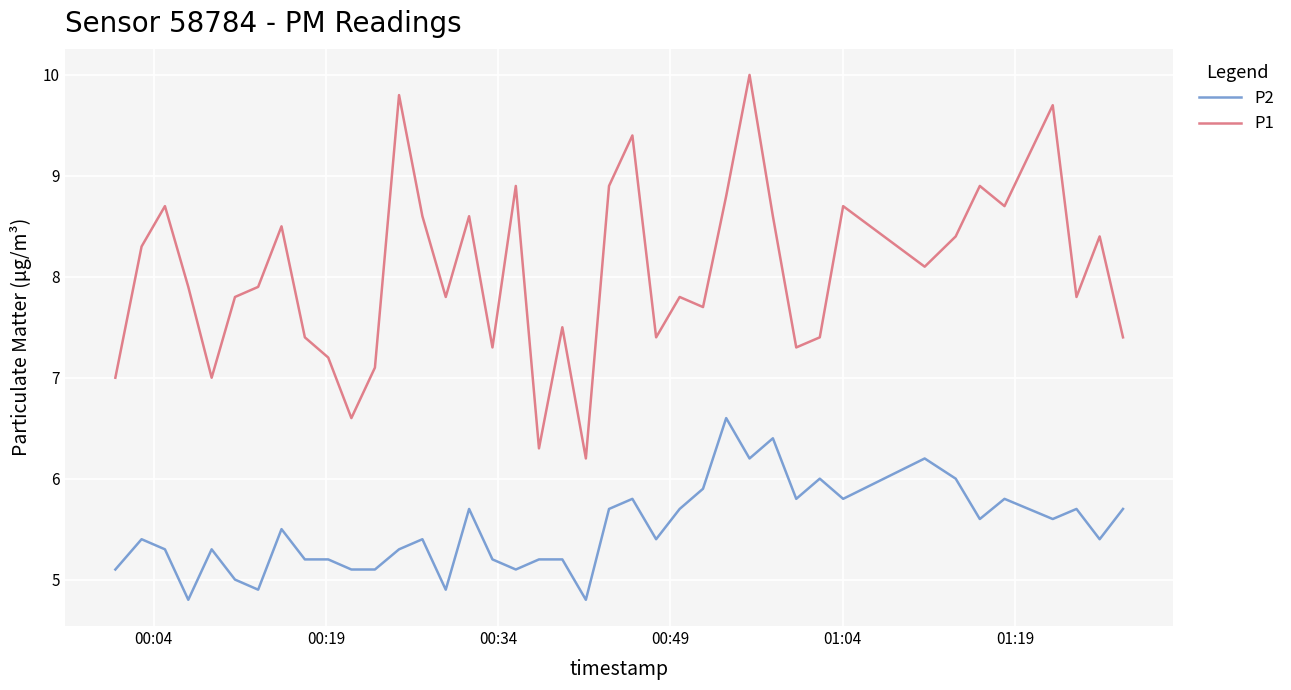

What is the greatest value displayed?

10.0